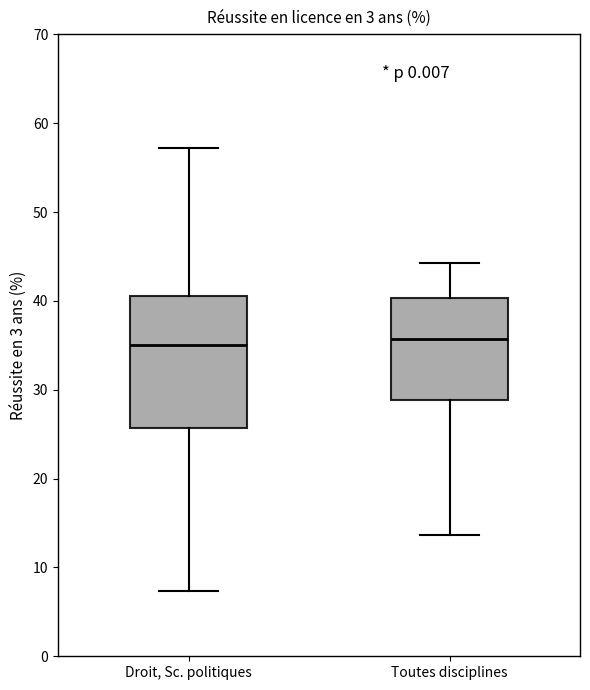

Reading left to right, transcribe this box plot: for each box, give where its median line is, the range the box spans, and where its two whiskers end, as read against the y-axis. The values are not printed on the chart, so give them approximately, as read against the axis.

Droit, Sc. politiques: median 35, box 26 to 41, whiskers 7 to 57
Toutes disciplines: median 36, box 29 to 40, whiskers 14 to 44